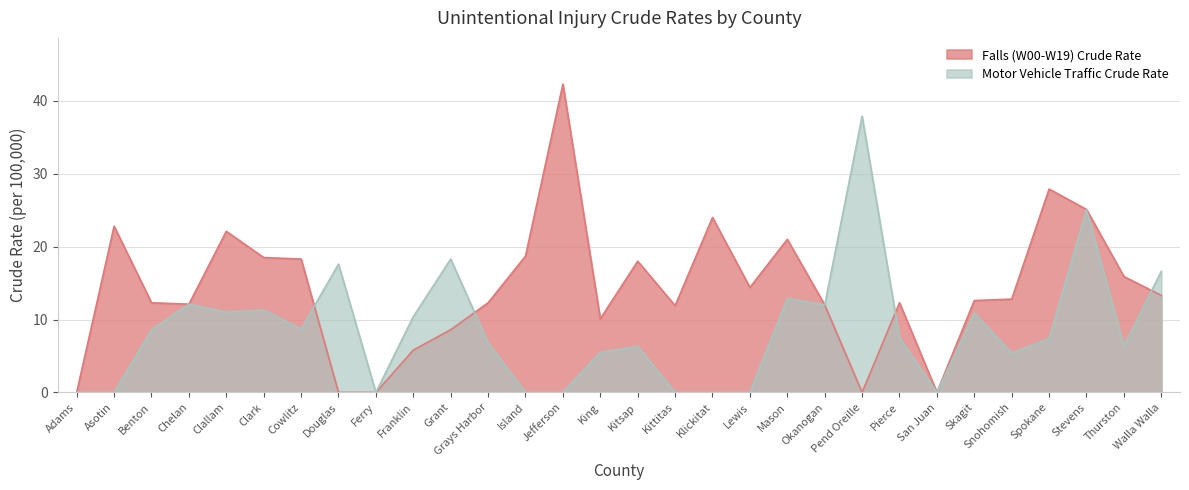

What is the value of the Falls (W00-W19) Crude Rate point at the 16th from the left?

18.0